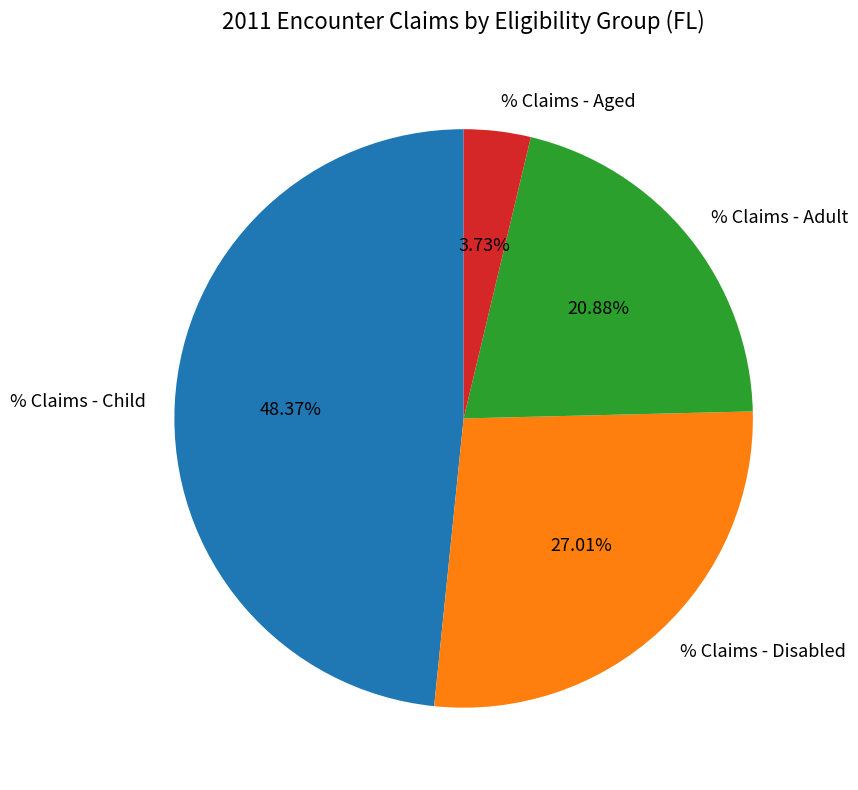

Which has a higher value, % Claims - Child or % Claims - Aged?

% Claims - Child